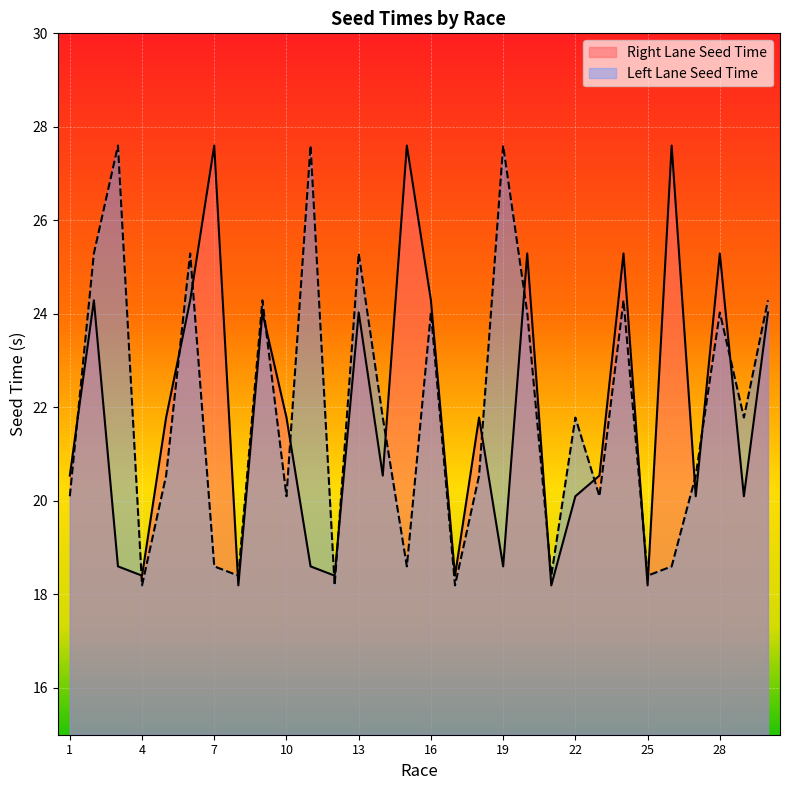

Reading left to right, extract all data points from this chart.

Right Lane Seed Time: 1=20.5	2=24.3	3=18.6	4=18.4	5=21.8	6=24.3	7=27.6	8=18.2	9=24.0	10=21.8	11=18.6	12=18.4	13=24.0	14=20.5	15=27.6	16=24.3	17=18.4	18=21.8	19=18.6	20=25.3	21=18.2	22=20.1	23=20.5	24=25.3	25=18.2	26=27.6	27=20.1	28=25.3	29=20.1	30=24.0
Left Lane Seed Time: 1=20.1	2=25.3	3=27.6	4=18.2	5=20.5	6=25.3	7=18.6	8=18.4	9=24.3	10=20.1	11=27.6	12=18.2	13=25.3	14=21.8	15=18.6	16=24.0	17=18.2	18=20.5	19=27.6	20=24.0	21=18.4	22=21.8	23=20.1	24=24.3	25=18.4	26=18.6	27=20.5	28=24.0	29=21.8	30=24.3